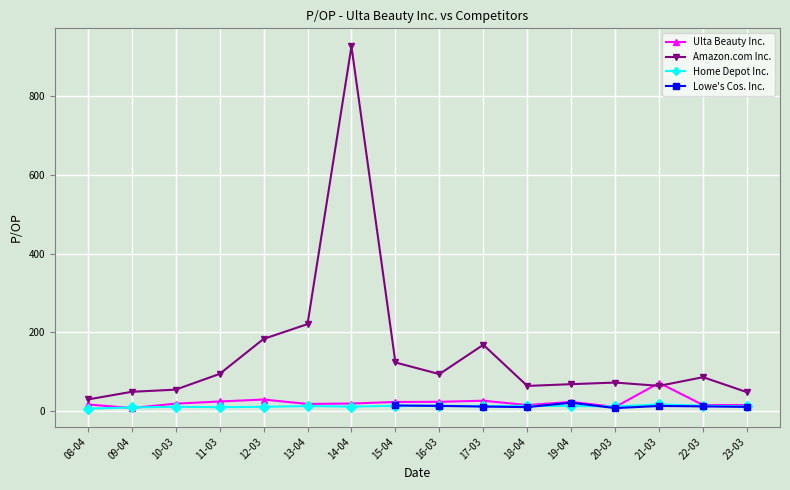

What is the value of the Ulta Beauty Inc. point at the 4th from the left?

24.9